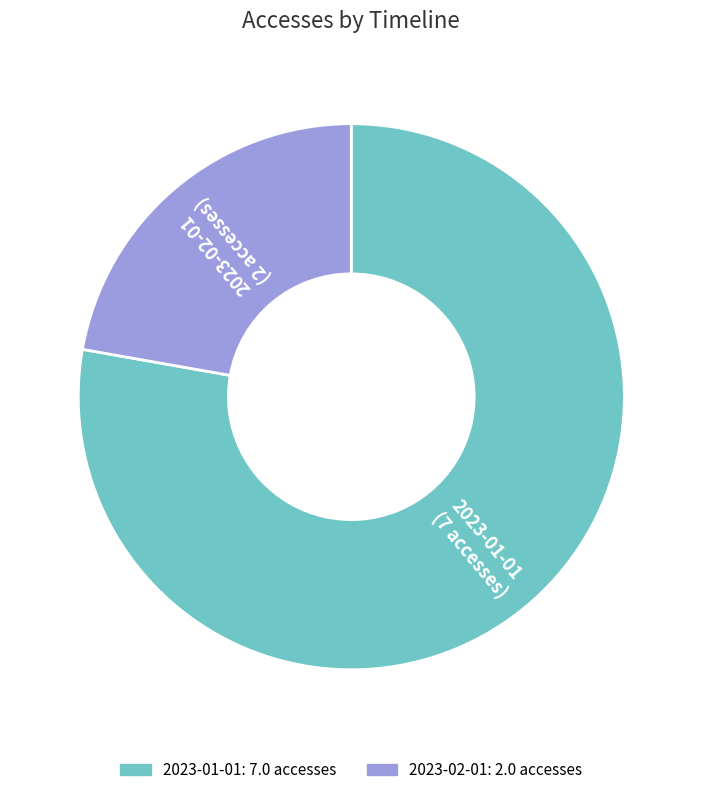

Does 2023-02-01 represent more than half of the total?

No